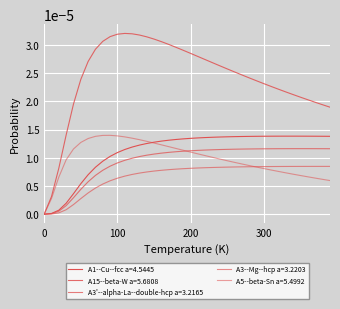

How many values in the A15--beta-W a=5.6808 series exceed 0?

39